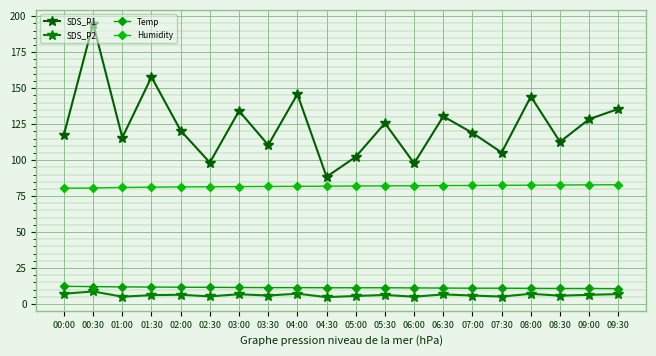

How many lines are shown in the chart?

4